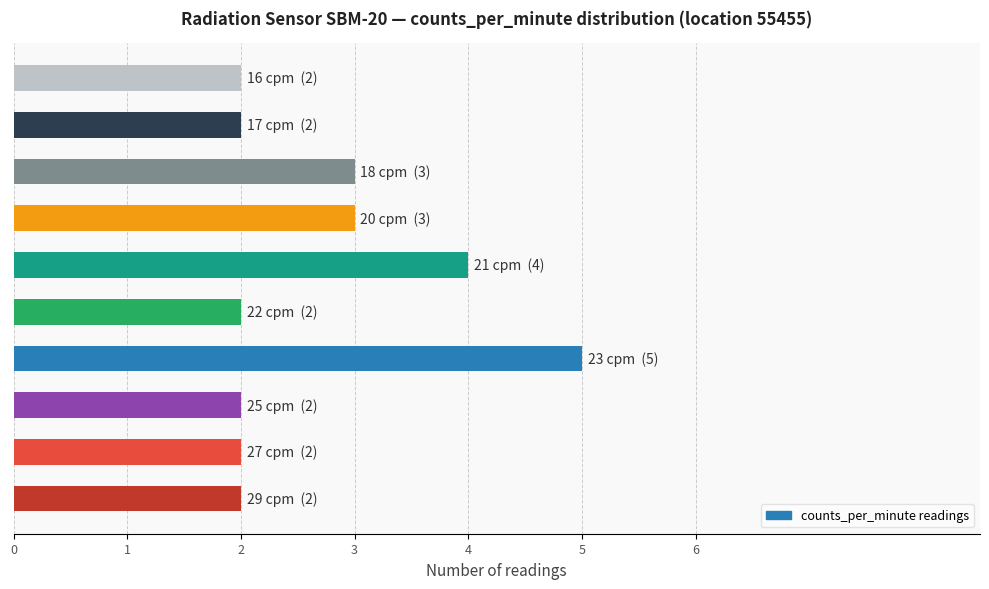

Does the chart contain any negative values?

No